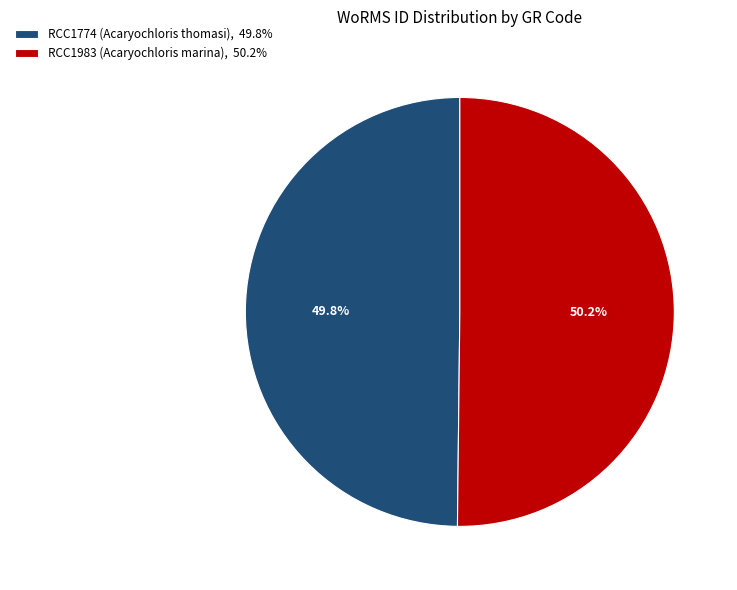

Is there a majority slice in this chart?

Yes